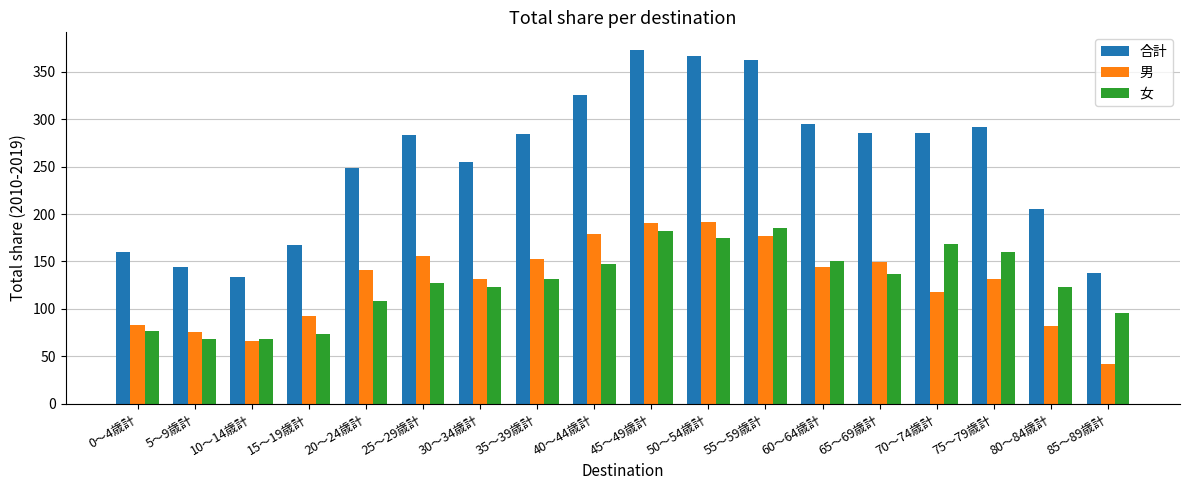

Rank the series at 40～44歳計 from highest to lowest value.

合計, 男, 女